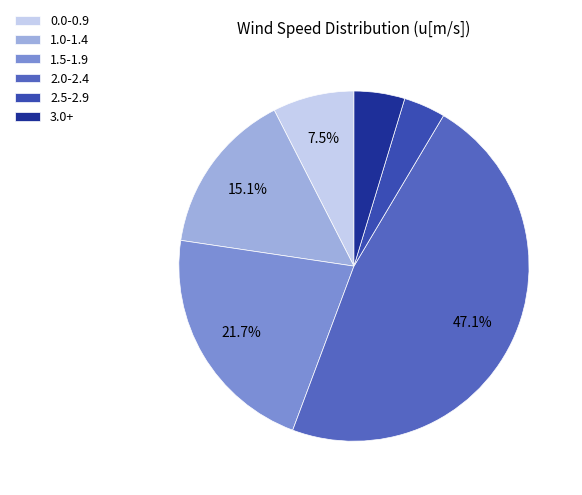

Count the number of slices in the pie.

6